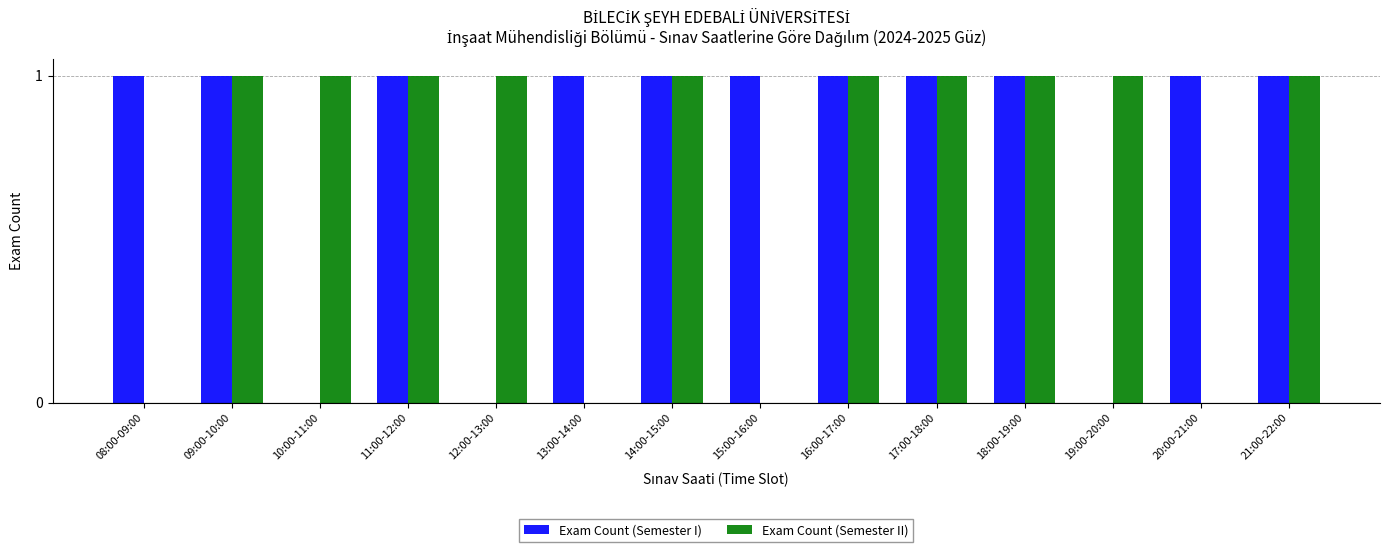

Count the number of categories in the chart.

14